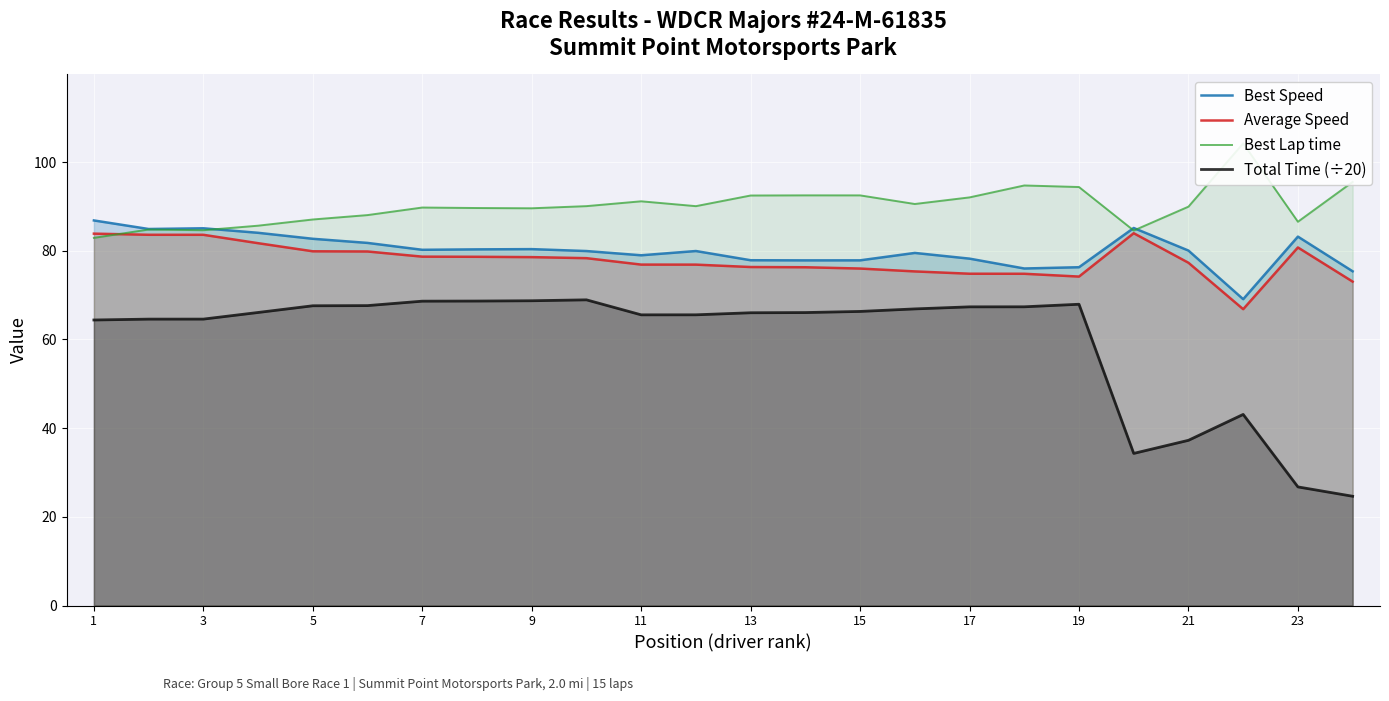

True or false: Best Speed and Best Lap time cross at least once.

True